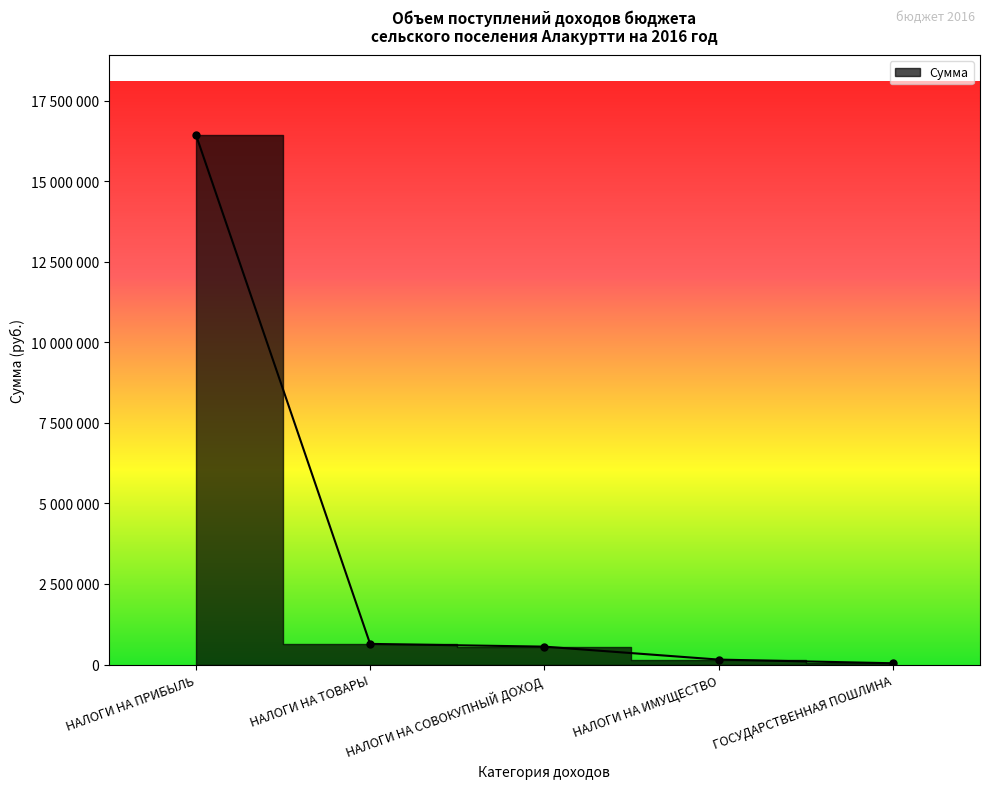

What is the sum of all values?

17841087.6